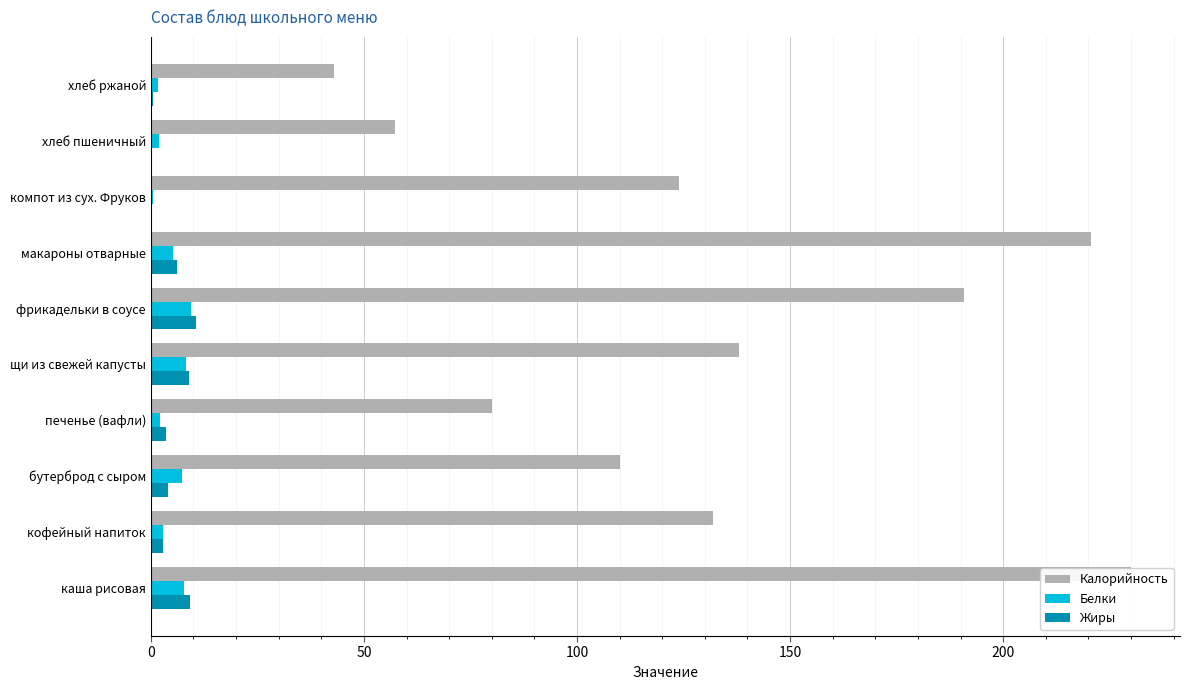

How many data points does each series have?

10